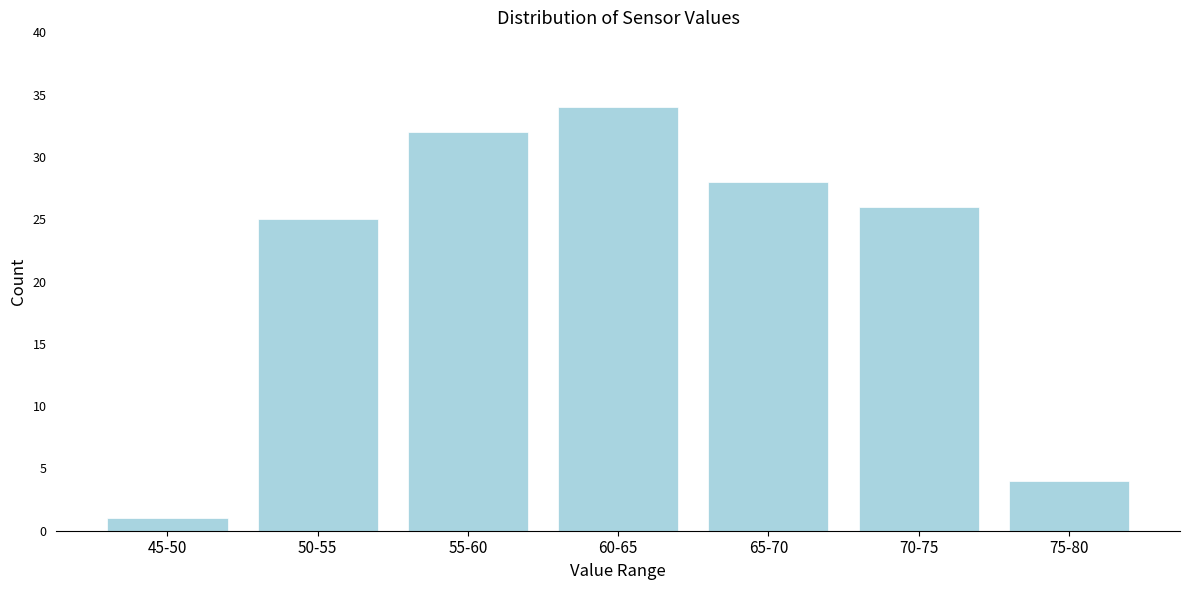

Reading right to left, extract all data points from this chart.

4	26	28	34	32	25	1